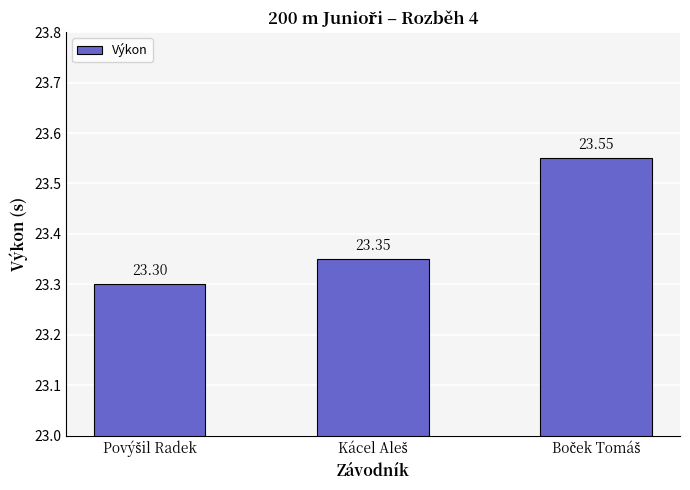

What is the average value?

23.4